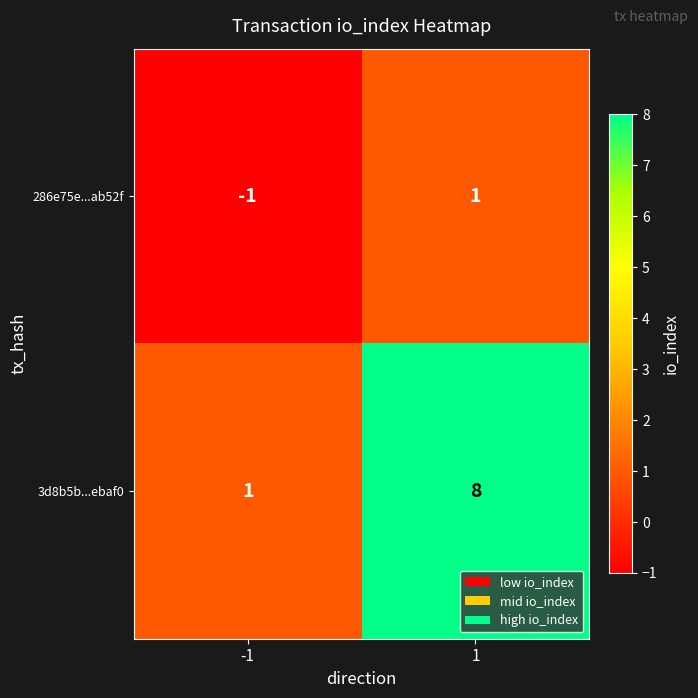

Which series has the largest total across all categories?

3d8b5b...ebaf0